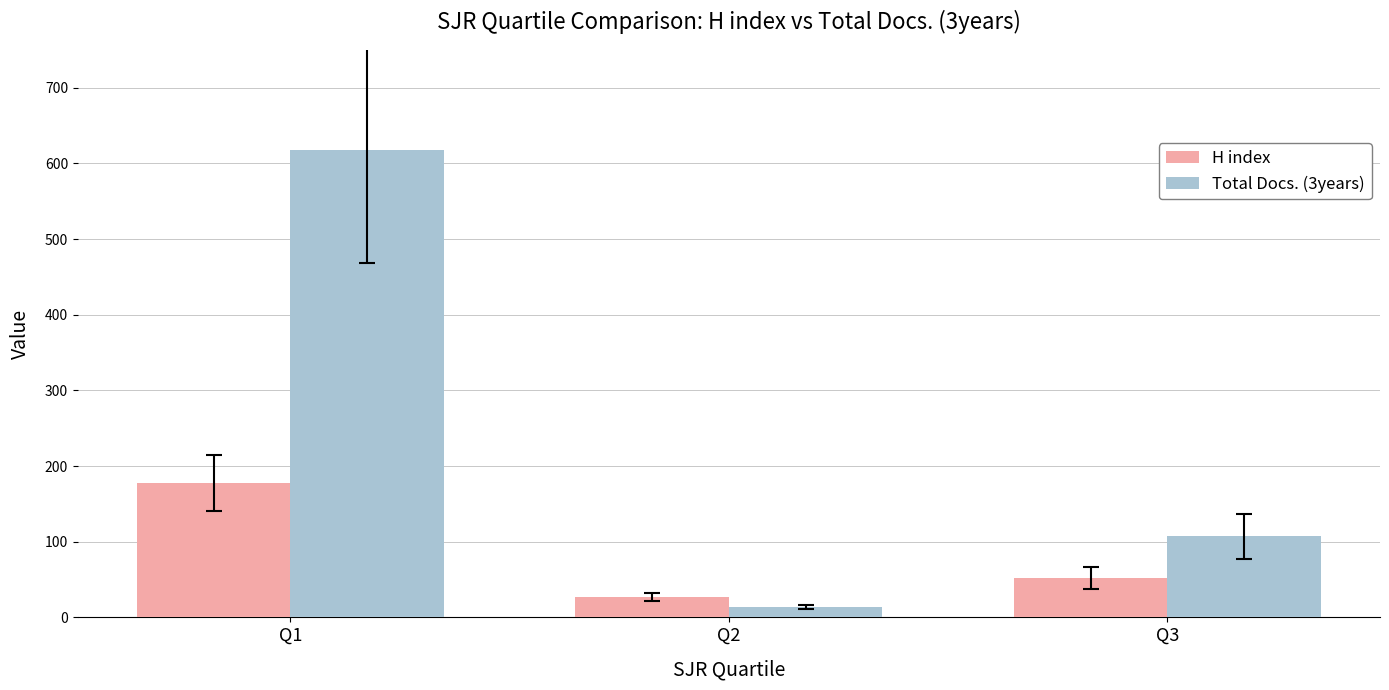

Reading left to right, transcribe all the data shown in this chart.

H index: Q1=177	Q2=27	Q3=52
Total Docs. (3years): Q1=618	Q2=14	Q3=107